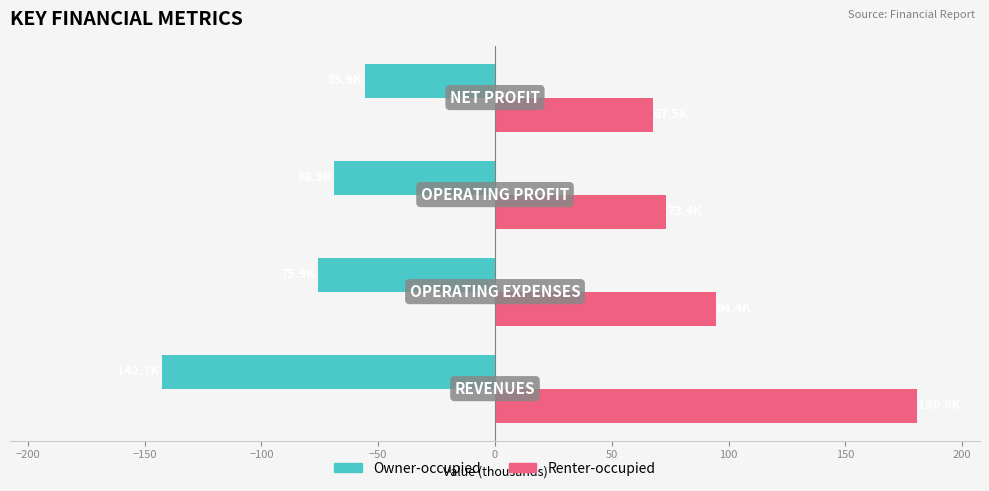

At how many categories does at least one series exceed 13?

4